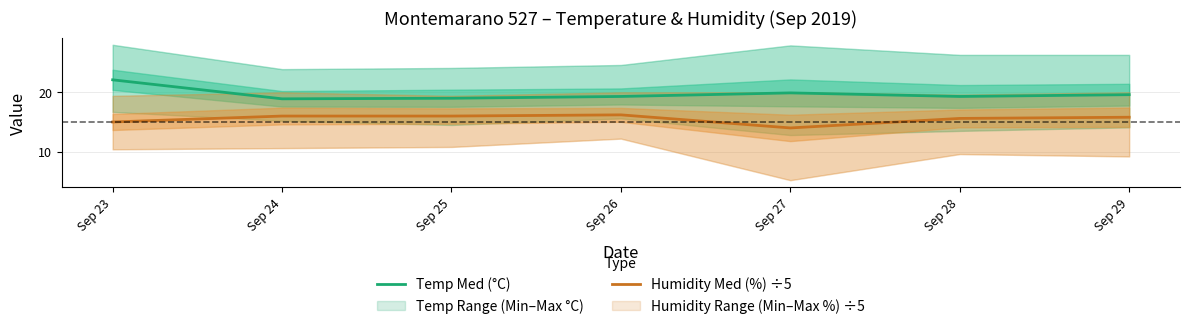

Which series changed the most between Sep 24 and Sep 28?

Temp Med (°C)